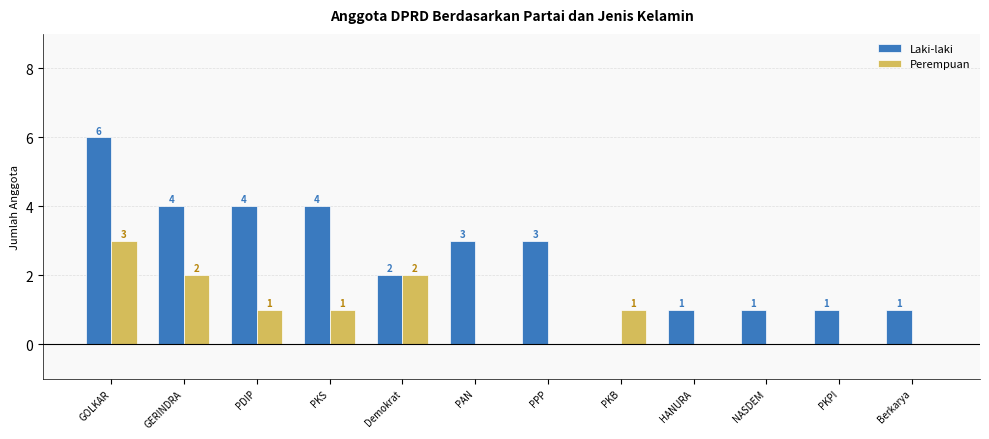

How many series are shown in this chart?

2